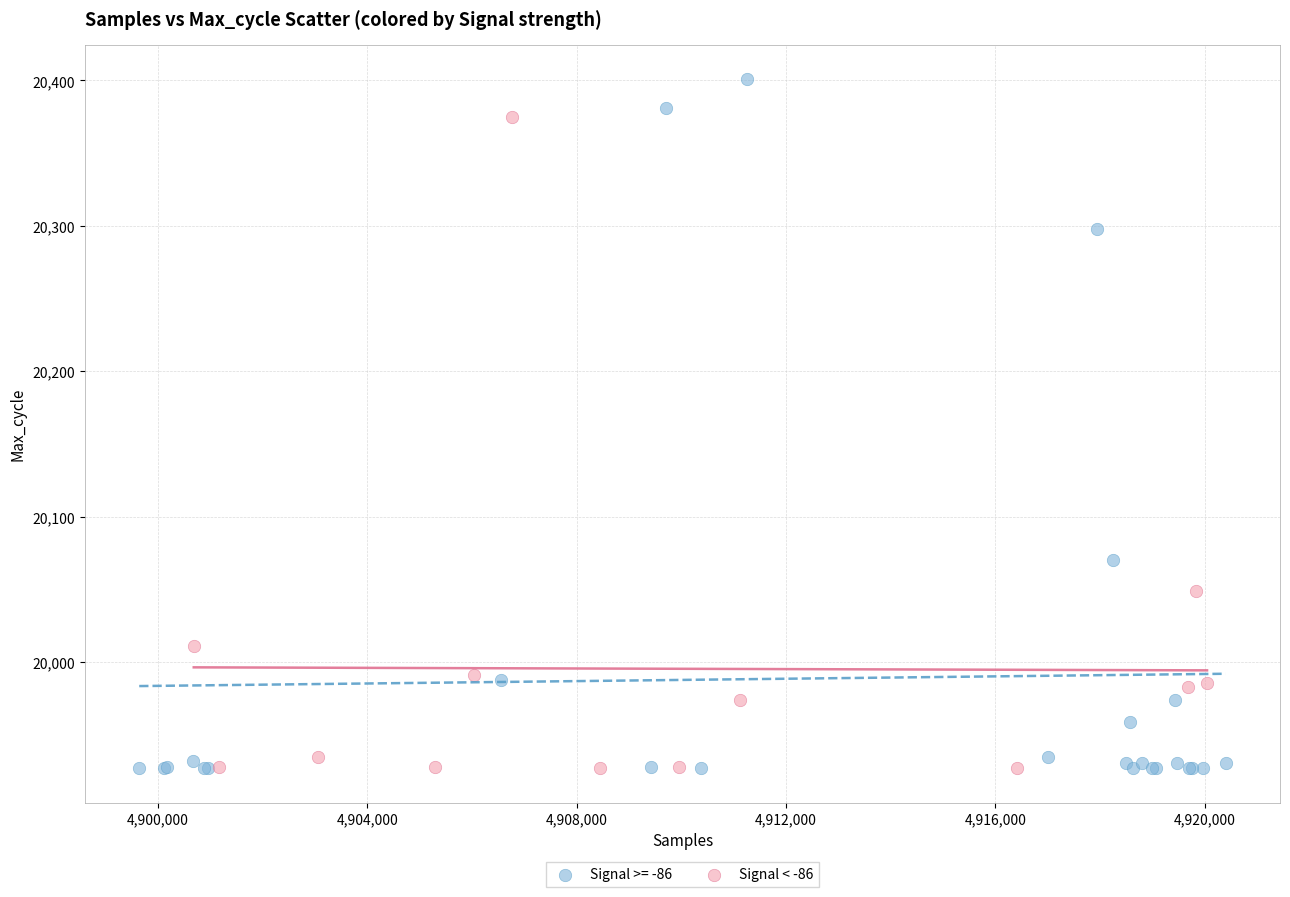

Which series contains the highest Y value?

Signal >= -86